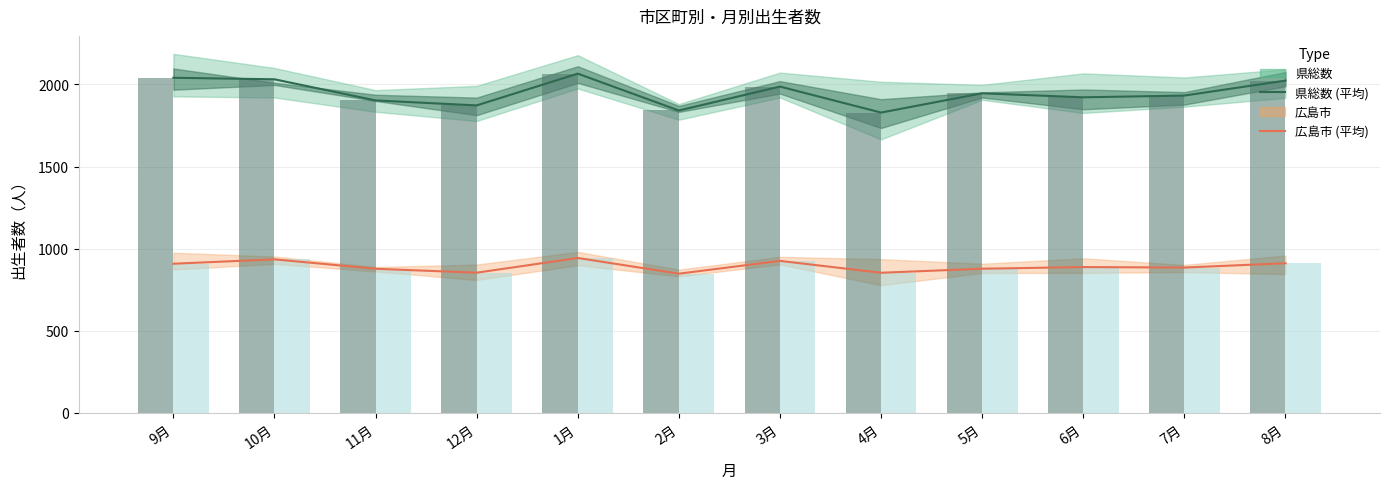

The value of 広島市 (棒) at 2月 is 1488.0. True or false?

False